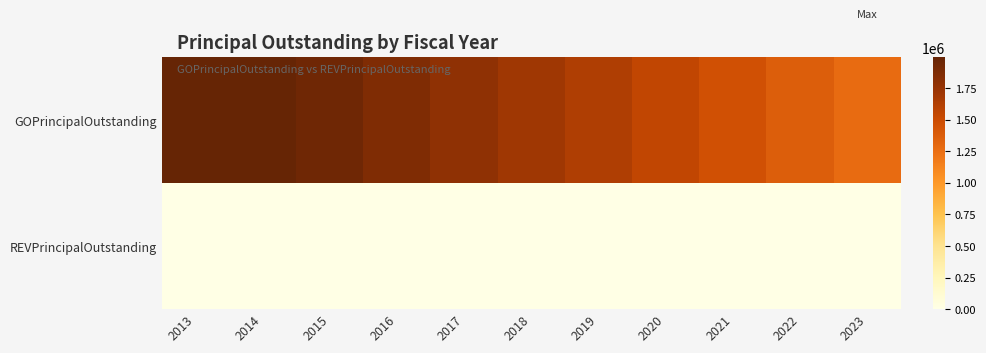

What is the maximum value shown in the chart?

1995000